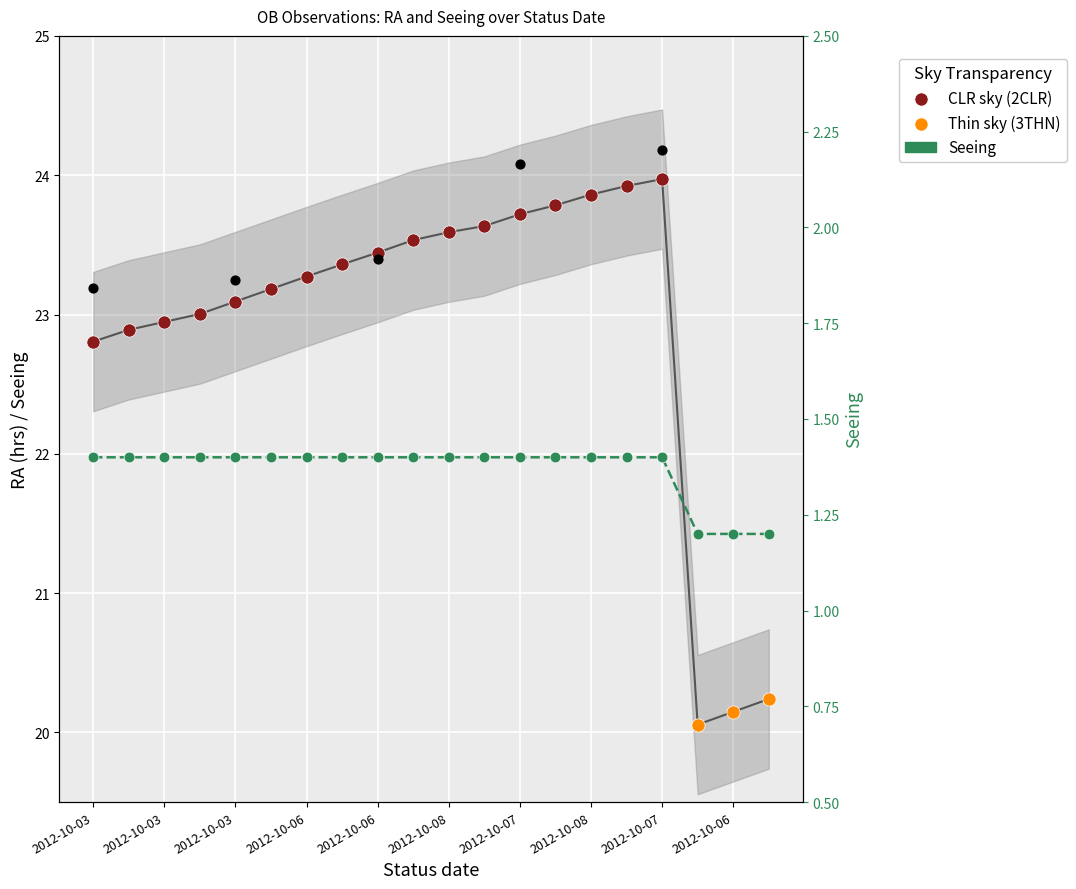

At which category is the sum across all series the highest?

2012-10-07